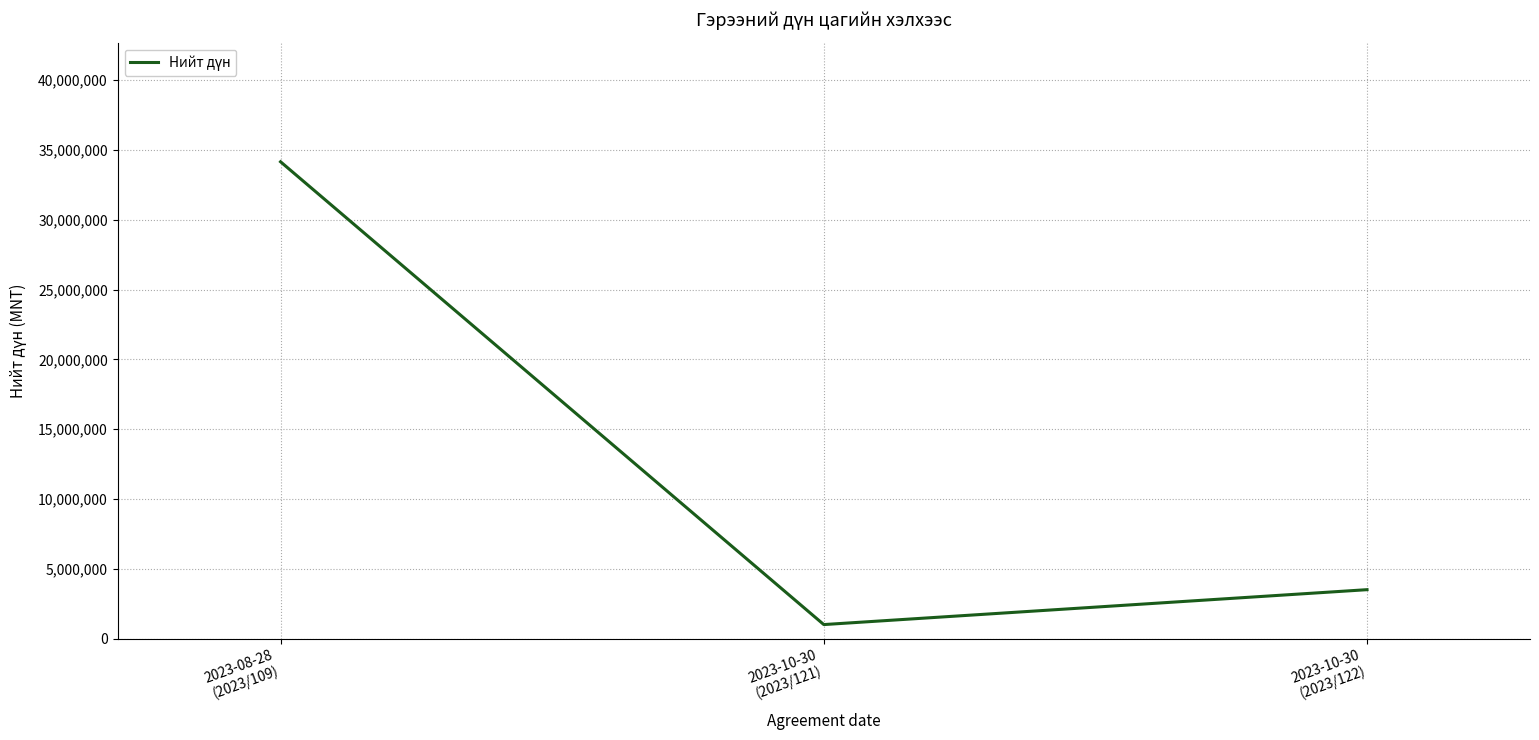

Approximately how many times larger is the value at 2023-10-30
(2023/122) compared to 2023-10-30
(2023/121)?

3.5